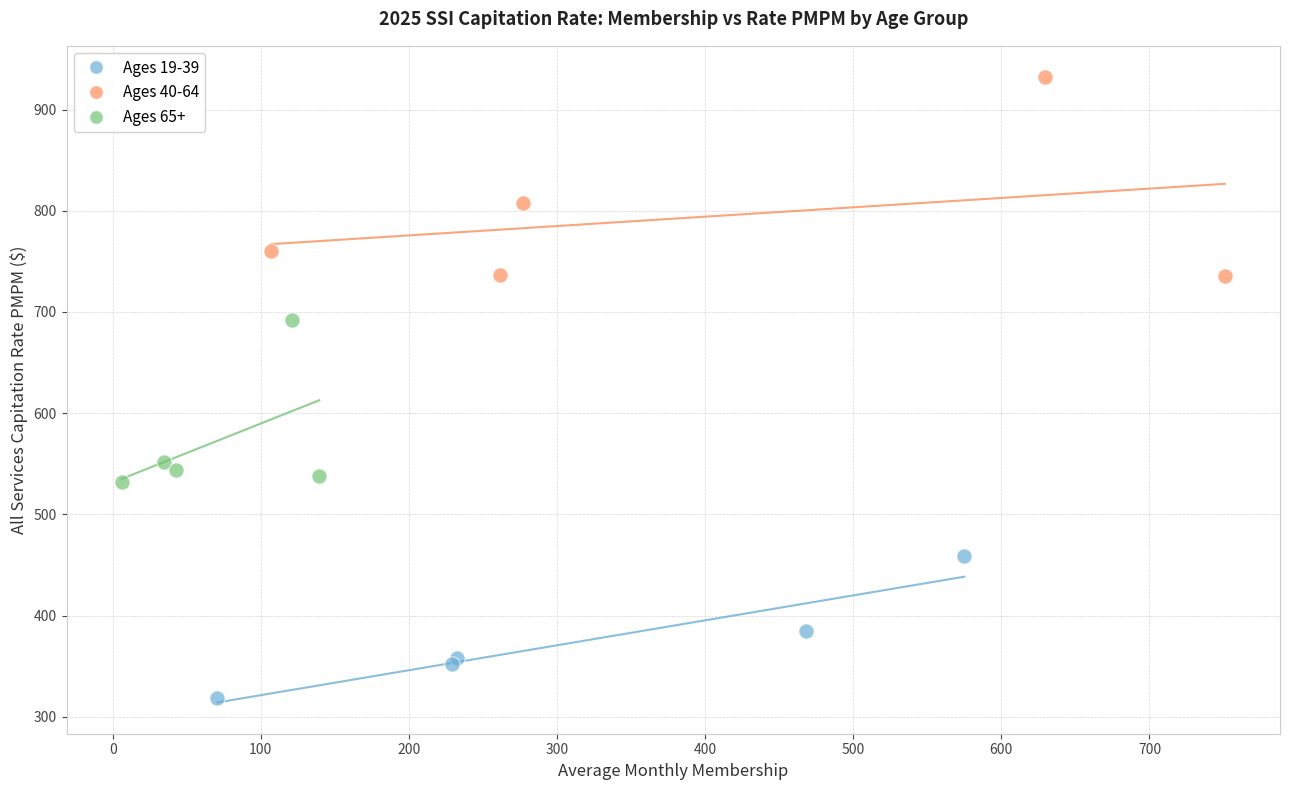

Which series reaches the minimum Y coordinate?

Ages 19-39